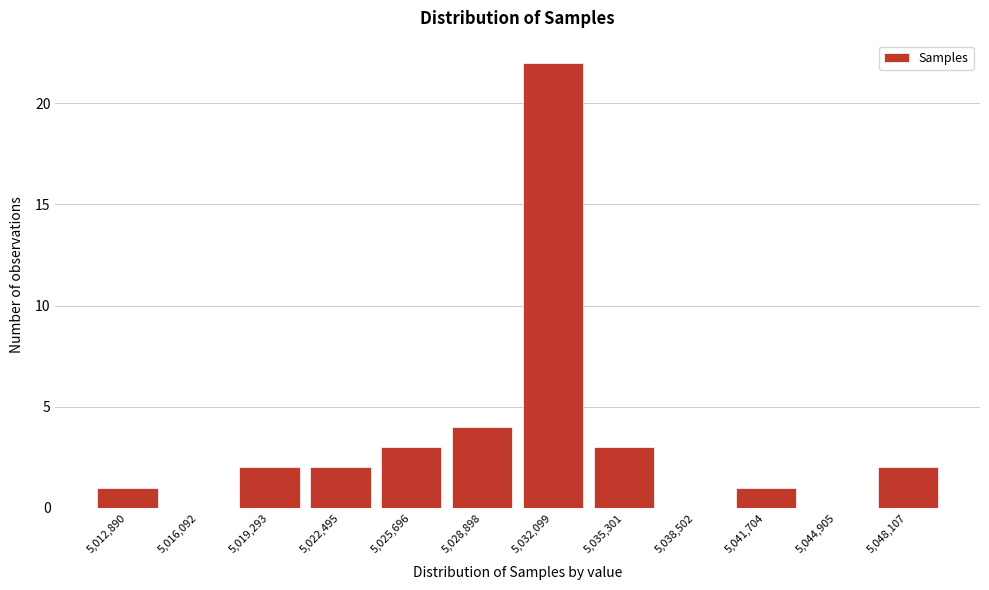

Reading left to right, transcribe this chart: for each bar, give the range it covers on the x-axis and its height. Neither the bar edges nor the heights are printed on the chart, so give them approximately, as read against the axes.

5011500 to 5014500: 1
5014500 to 5017500: 0
5017500 to 5021000: 2
5021000 to 5024000: 2
5024000 to 5027500: 3
5027500 to 5030500: 4
5030500 to 5033500: 22
5033500 to 5037000: 3
5037000 to 5040000: 0
5040000 to 5043500: 1
5043500 to 5046500: 0
5046500 to 5049500: 2